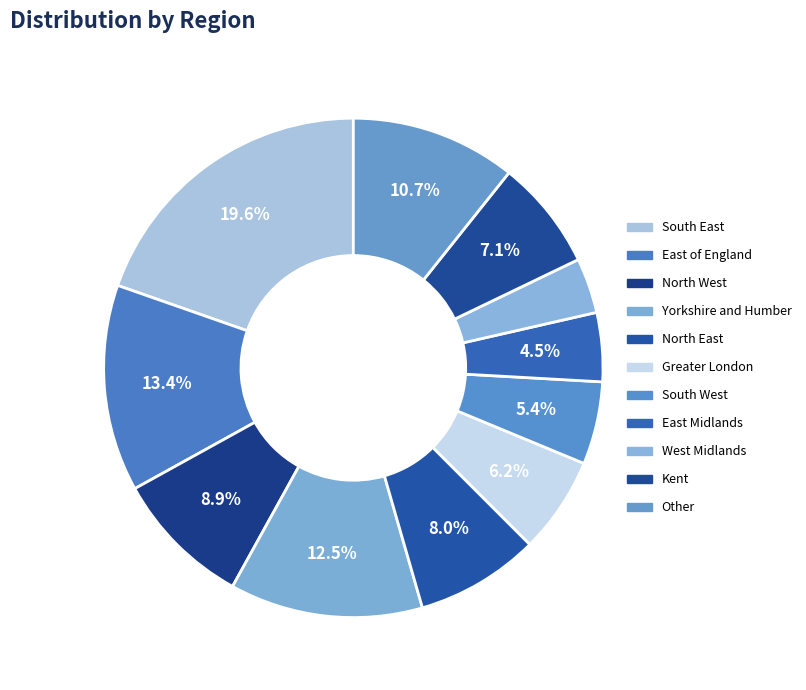

The Kent slice represents 7% of the pie. True or false?

True